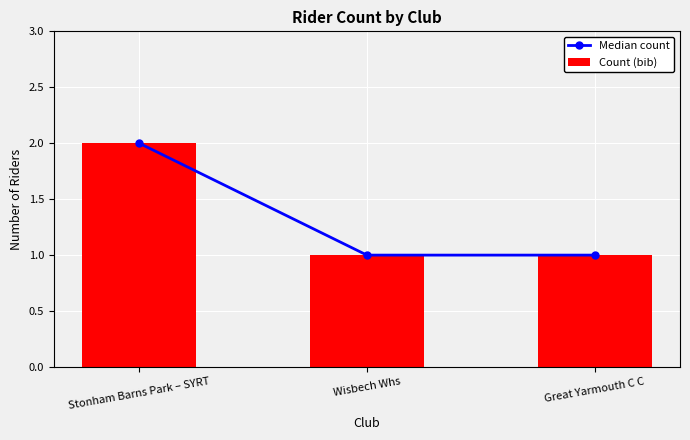

What is the label of the 1st bar from the left?

Stonham Barns Park – SYRT